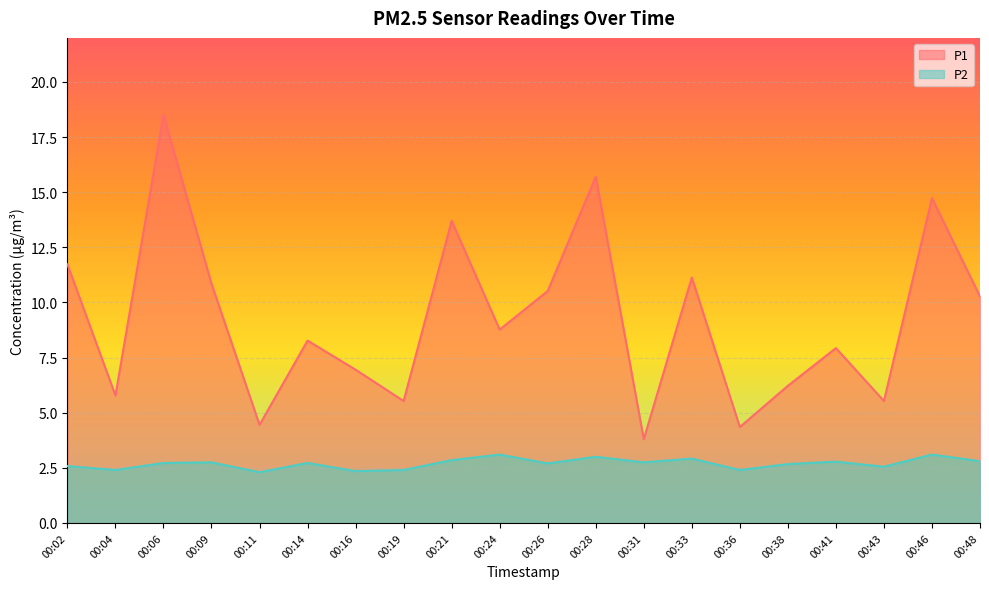

Rank the series by their maximum value, from lowest to highest.

P2, P1